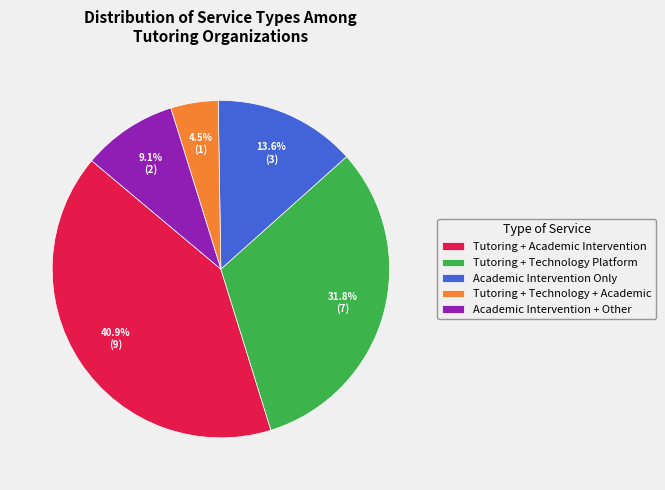

Which category has the smallest portion of the pie?

Tutoring + Technology + Academic